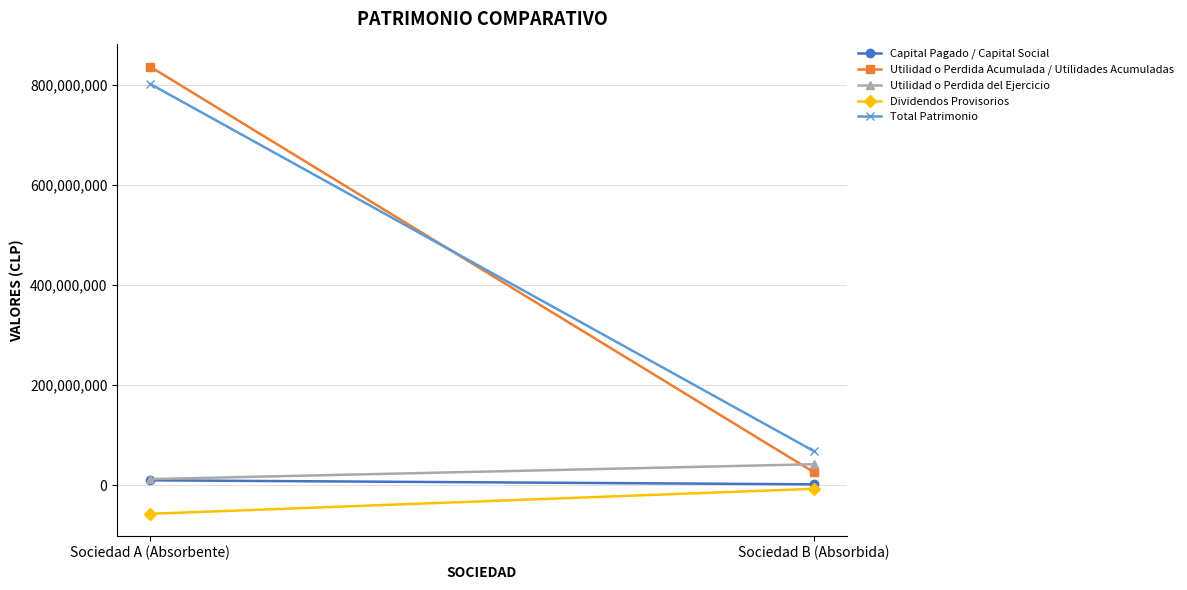

What are all the series names shown in the legend?

Capital Pagado / Capital Social, Utilidad o Perdida Acumulada / Utilidades Acumuladas, Utilidad o Perdida del Ejercicio, Dividendos Provisorios, Total Patrimonio